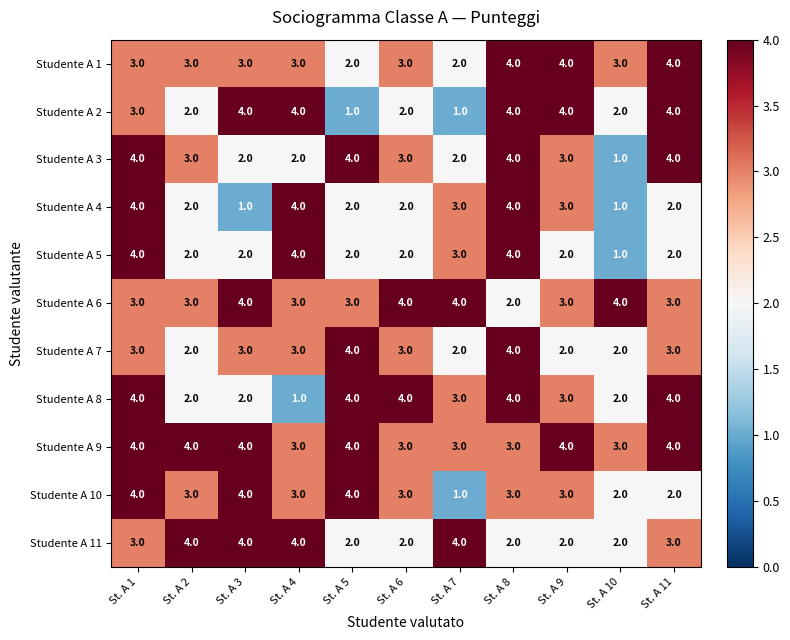

How many values in the Studente A 3 series are below 3?

4